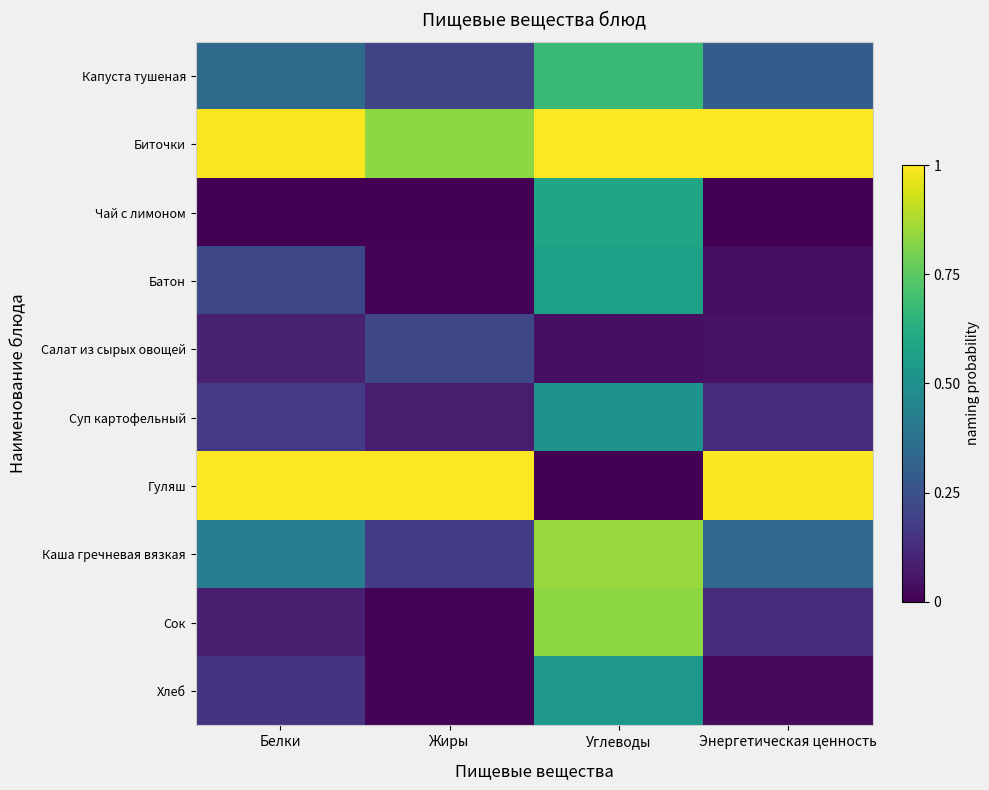

Reading left to right, transcribe all the data shown in this chart.

Капуста тушеная: Белки=0.3	Жиры=0.2	Углеводы=0.7	Энергетическая ценность=0.3
Биточки: Белки=1.0	Жиры=0.8	Углеводы=1.0	Энергетическая ценность=1.0
Чай с лимоном: Белки=0.0	Жиры=0.0	Углеводы=0.6	Энергетическая ценность=0.0
Батон: Белки=0.2	Жиры=0.0	Углеводы=0.6	Энергетическая ценность=0.0
Салат из сырых овощей: Белки=0.1	Жиры=0.2	Углеводы=0.0	Энергетическая ценность=0.0
Суп картофельный: Белки=0.2	Жиры=0.1	Углеводы=0.5	Энергетическая ценность=0.1
Гуляш: Белки=1.0	Жиры=1.0	Углеводы=0.0	Энергетическая ценность=1.0
Каша гречневая вязкая: Белки=0.4	Жиры=0.2	Углеводы=0.8	Энергетическая ценность=0.3
Сок: Белки=0.1	Жиры=0.0	Углеводы=0.8	Энергетическая ценность=0.1
Хлеб: Белки=0.2	Жиры=0.0	Углеводы=0.5	Энергетическая ценность=0.0